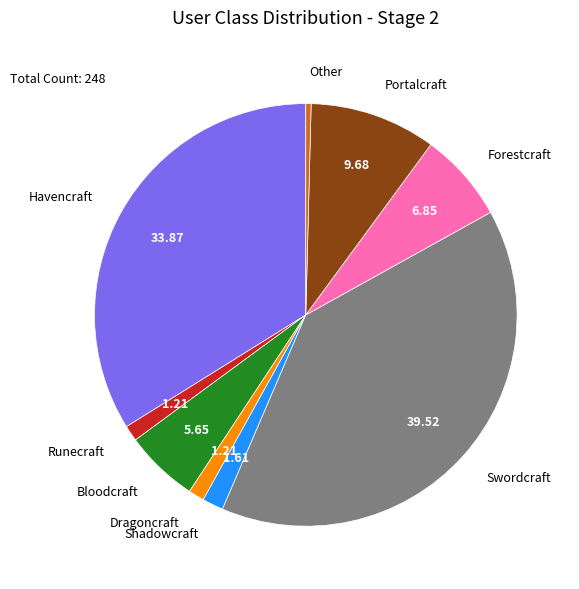

Does any single category account for the majority?

No